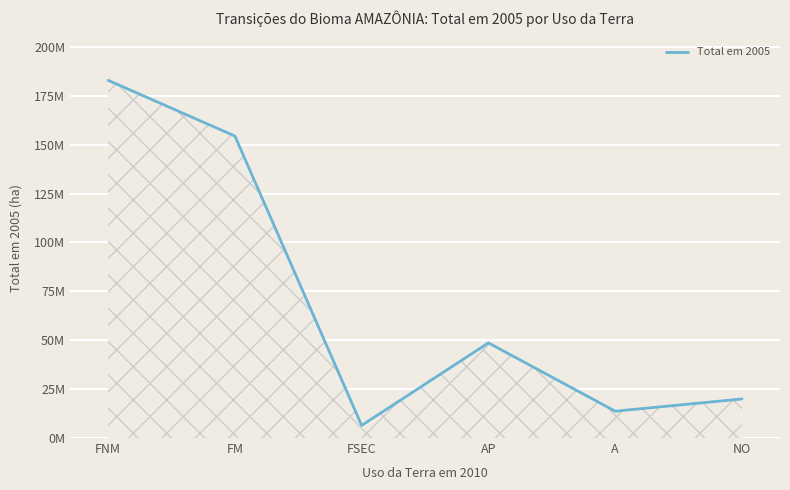

Is this an area chart (filled region under the line)?

Yes